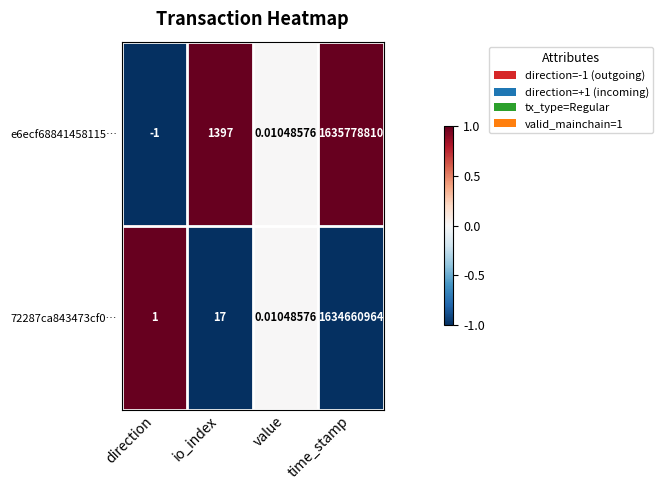

At which category does the chart reach its peak across all series?

time_stamp